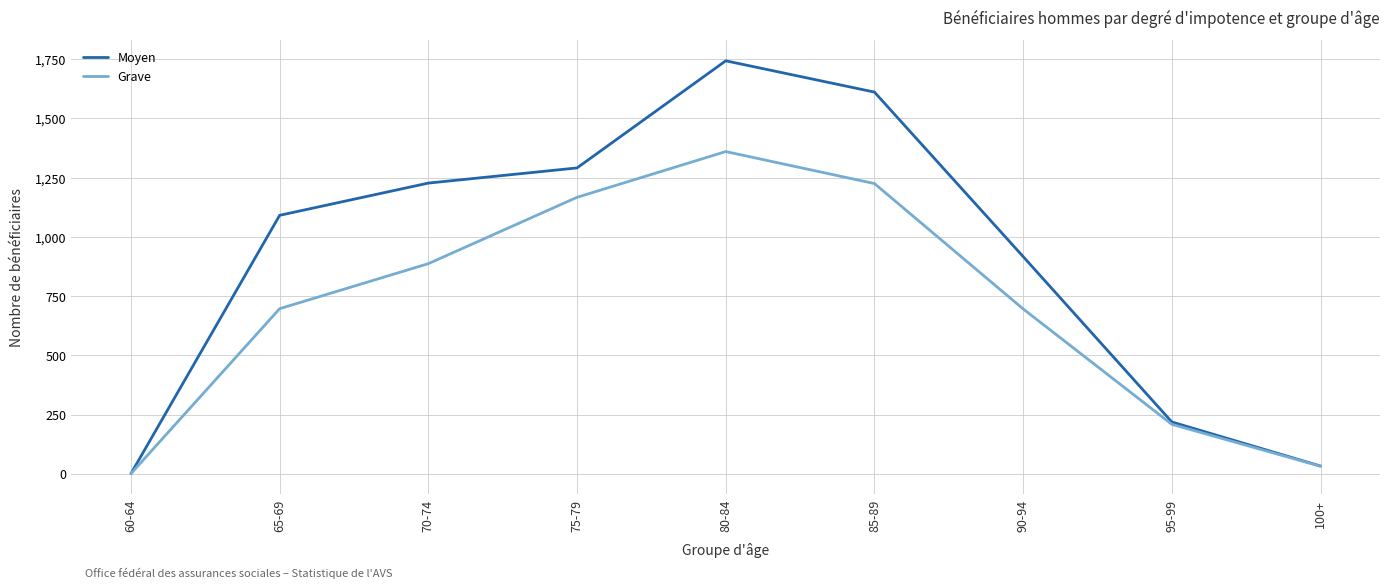

At which category is the sum across all series the highest?

80-84